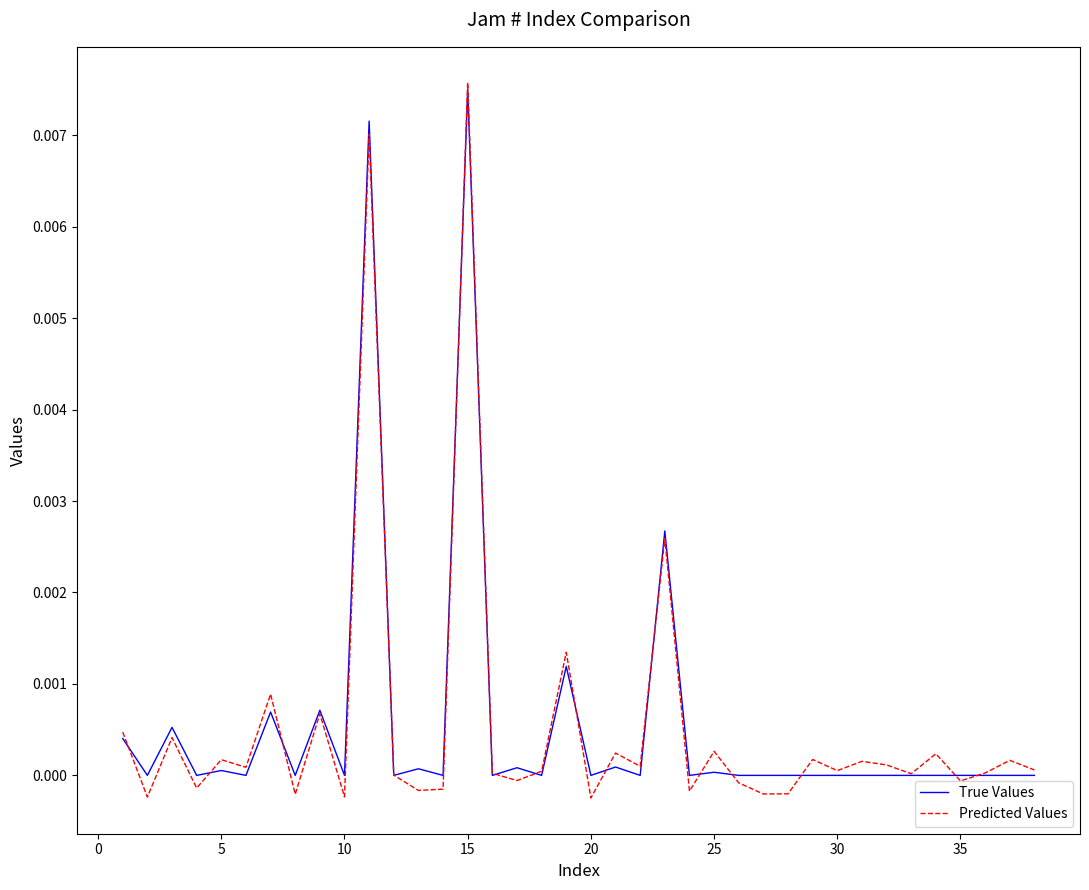

Which series has the largest range (max minus min)?

Predicted Values